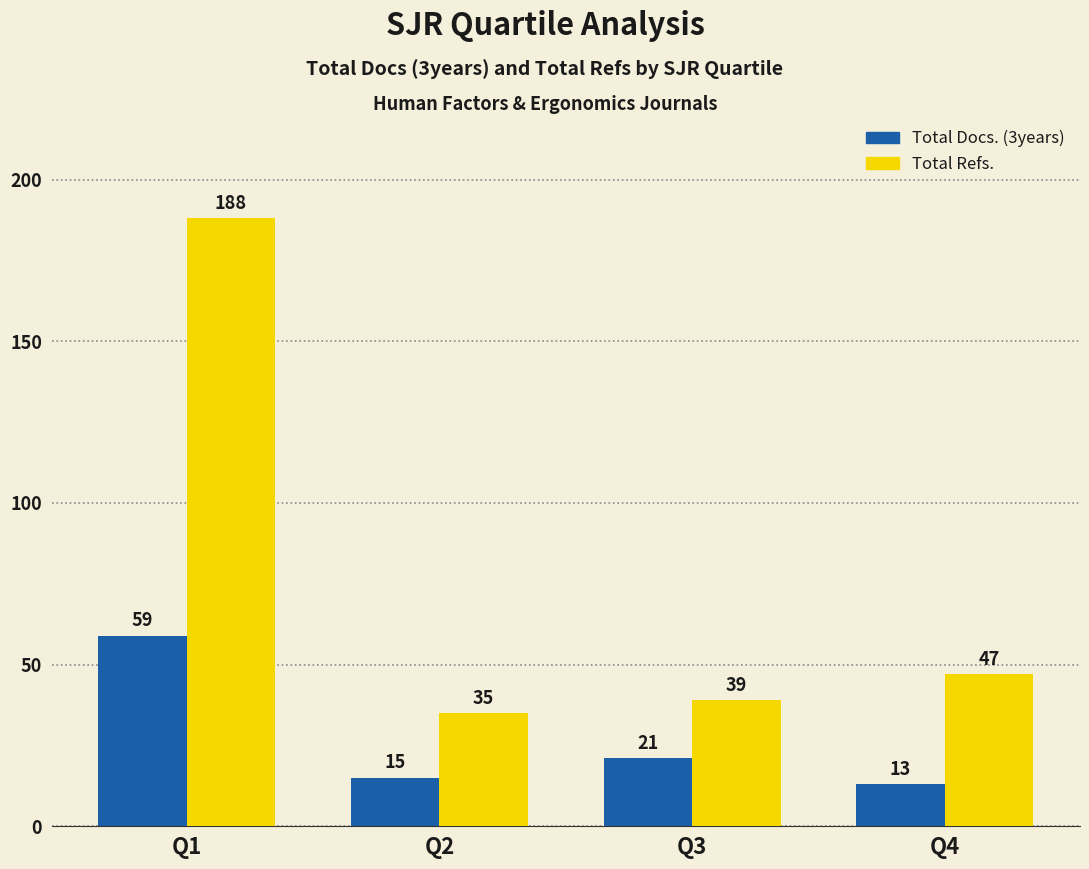

What is the minimum value for Total Refs.?

35